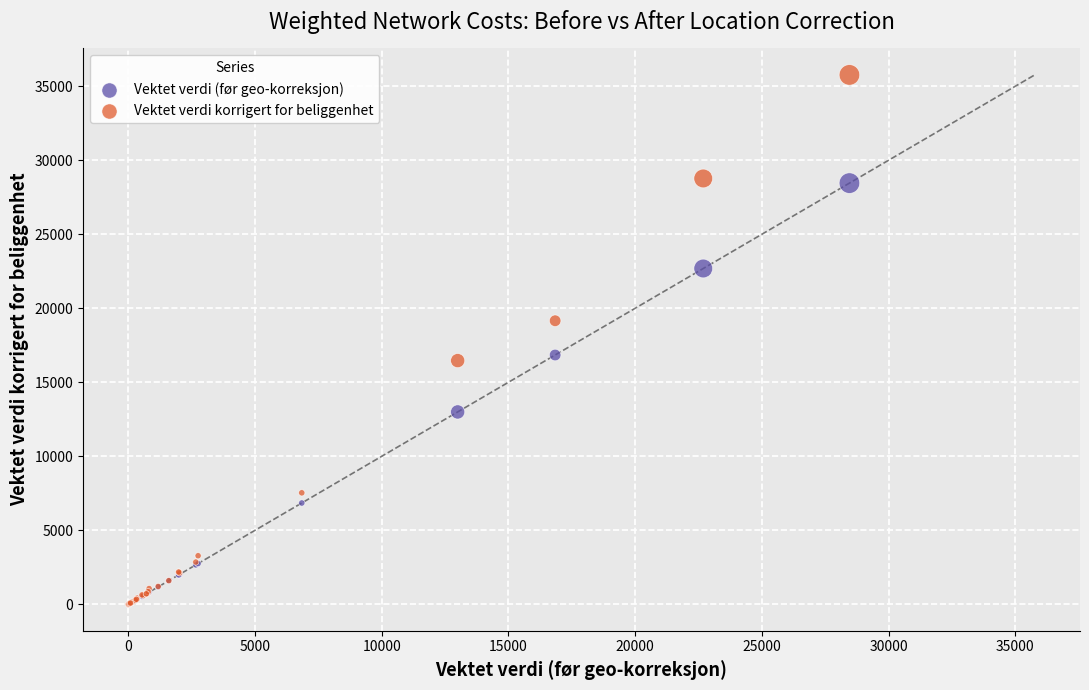

In the Vektet verdi (før geo-korreksjon) series, what Y value is closest to 14227?

12996.1